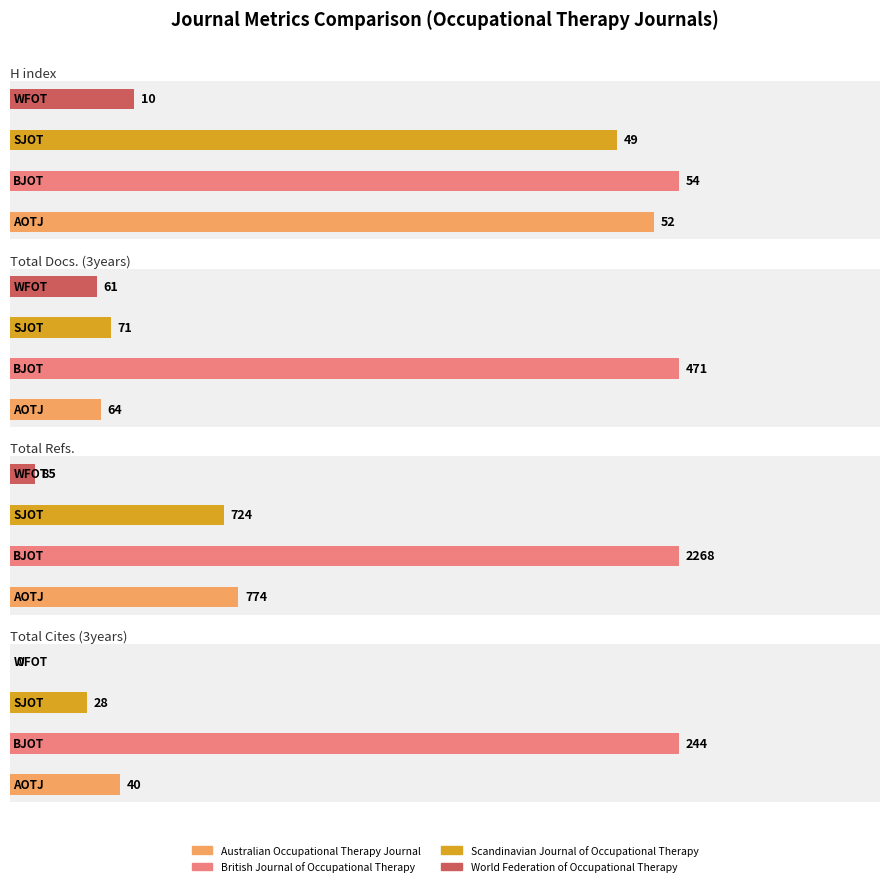

Count the number of data series in this chart.

4